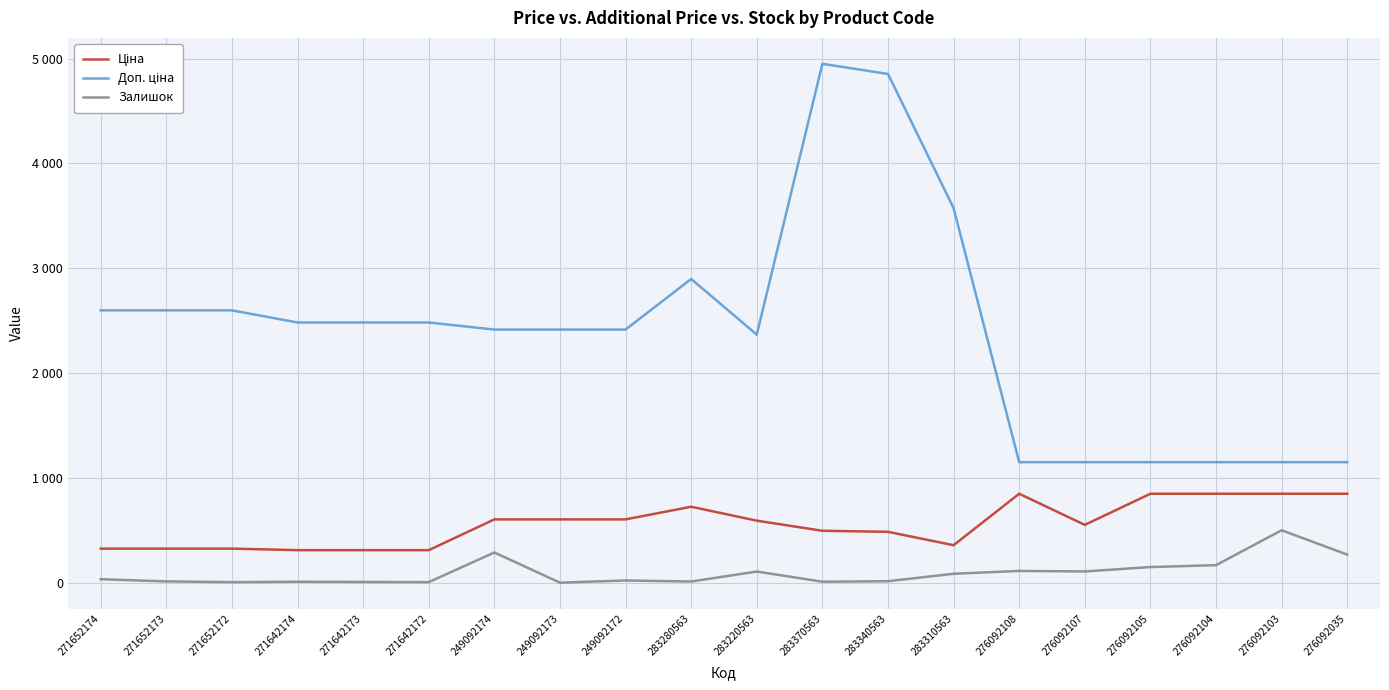

Reading right to left, list all the values displayed in this chart.

Ціна: 848.4	848.4	848.4	848.4	551.5	848.4	357.4	485.4	495.0	591.6	724.5	603.7	603.7	603.7	310.3	310.3	310.3	324.8	324.8	324.8
Доп. ціна: 1149.7	1149.7	1149.7	1149.7	1149.7	1149.7	3573.9	4853.8	4950.4	2366.5	2897.8	2414.8	2414.8	2414.8	2482.4	2482.4	2482.4	2598.3	2598.3	2598.3
Залишок: 268.0	500.0	167.0	149.0	107.0	112.0	85.0	14.0	9.0	106.0	11.0	21.0	0.0	288.0	5.0	7.0	9.0	5.0	12.0	33.0